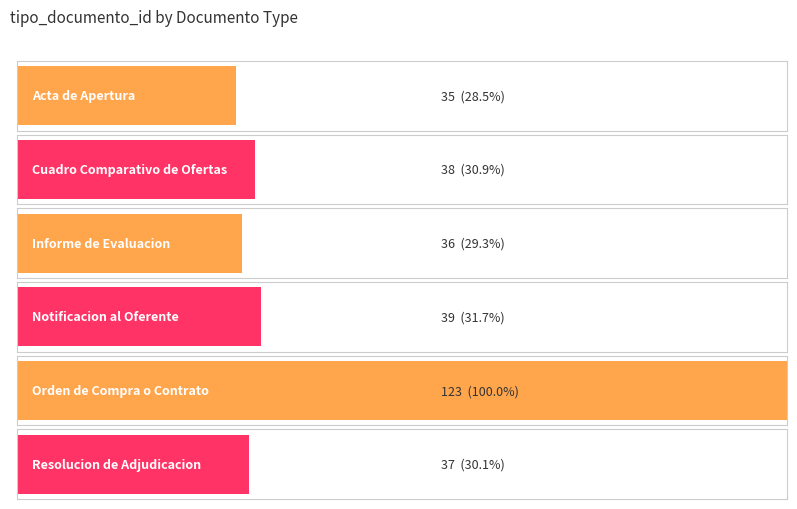

Which category has the highest value across all series?

Orden de Compra o Contrato